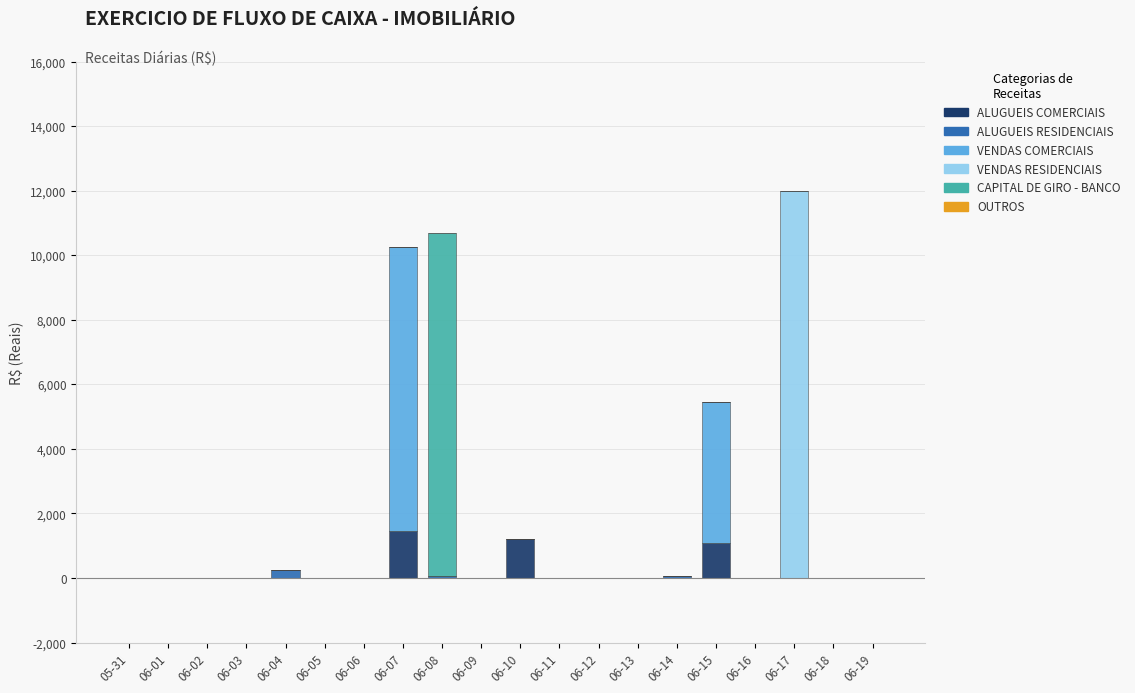

The value of ALUGUEIS COMERCIAIS at 06-17 is 0. True or false?

True